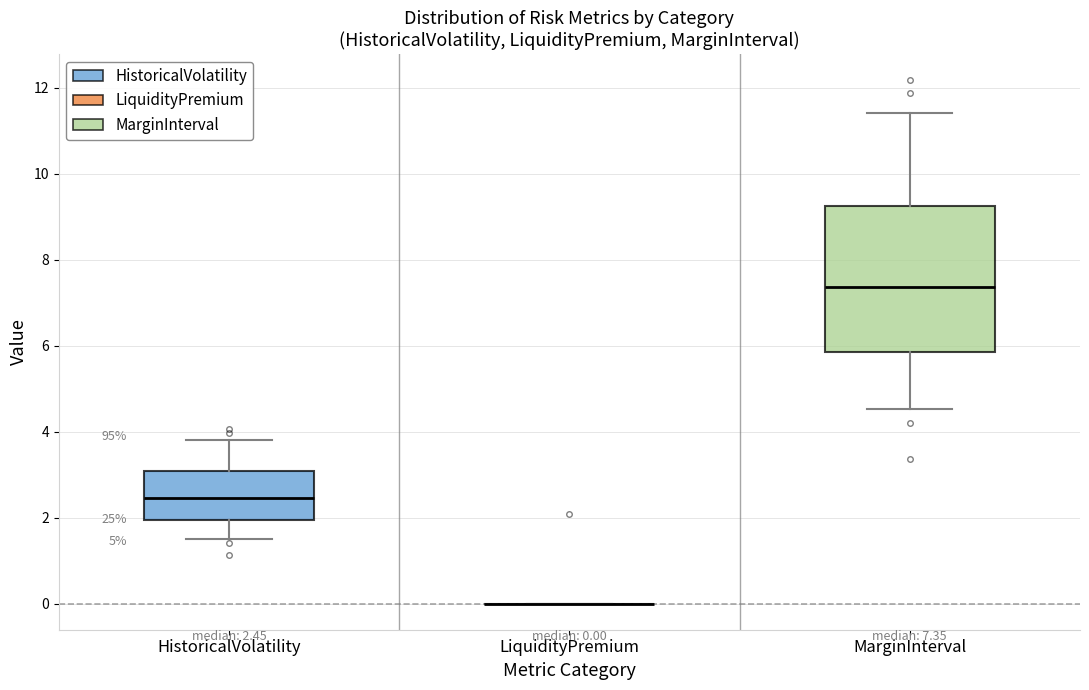

Comparing the boxes themselves (not the whiskers), which one is the tallest?

MarginInterval